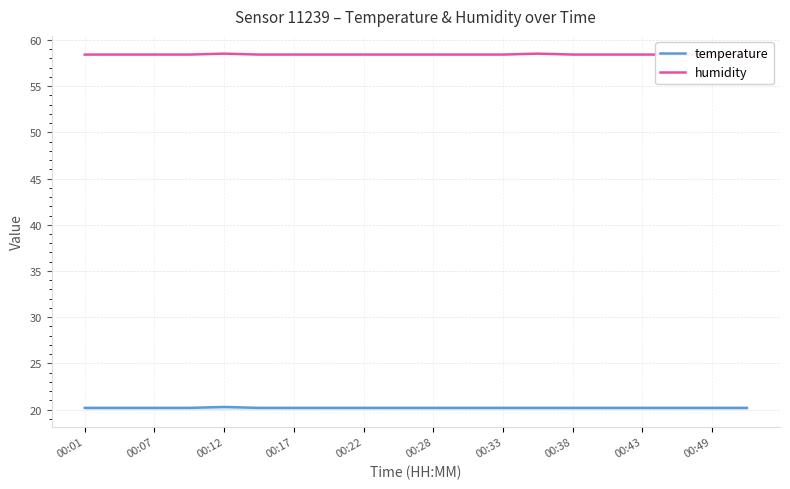

What are all the series names shown in the legend?

temperature, humidity